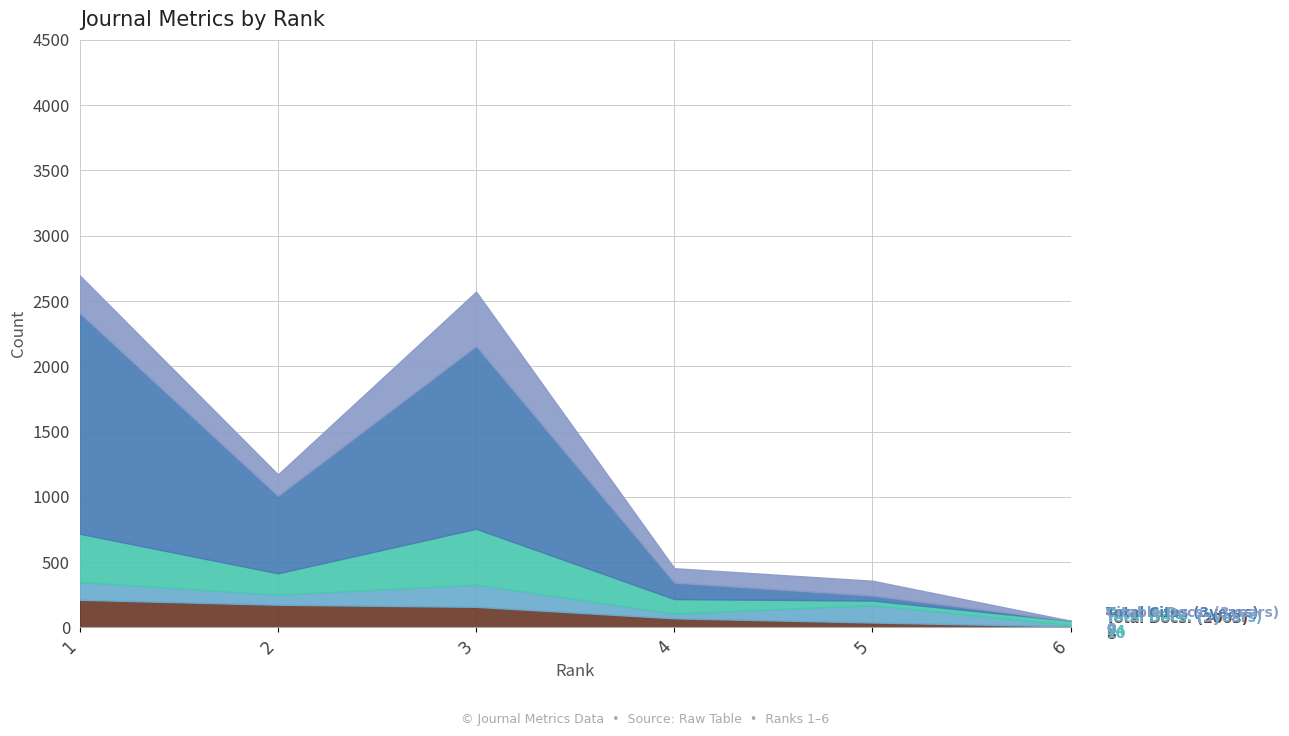

At how many categories does at least one series exceed 116?

5